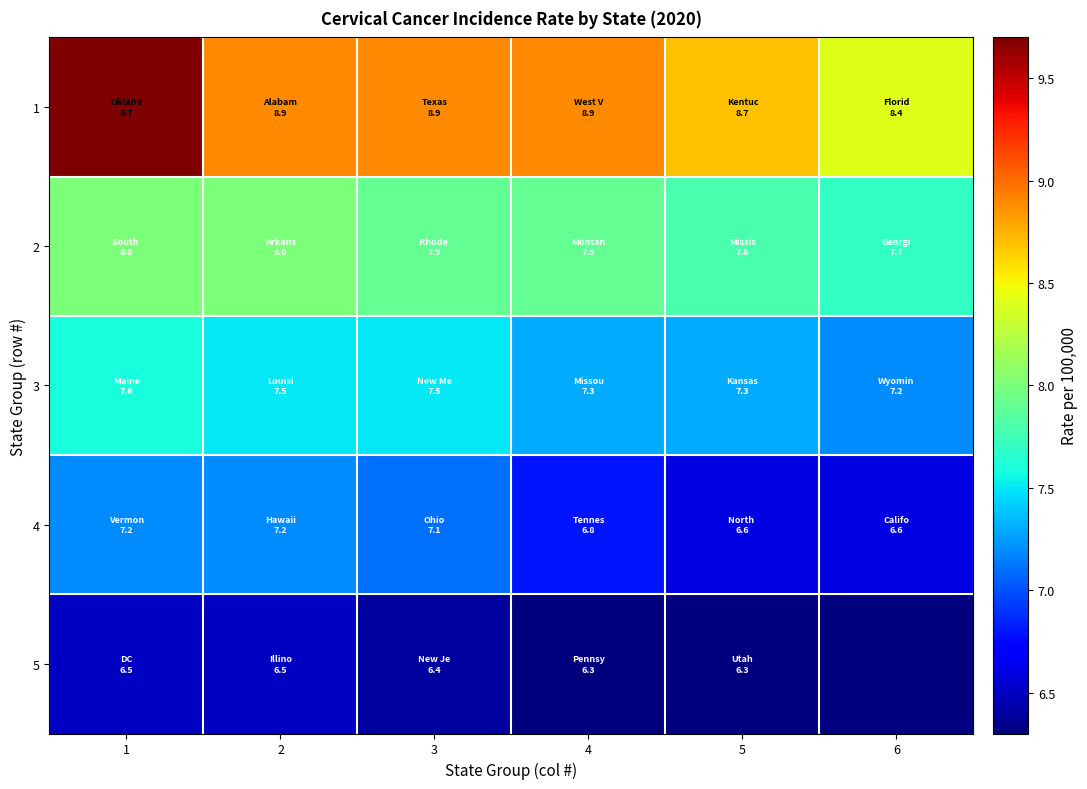

True or false: 2 has a value of 1.9 at 3.

False